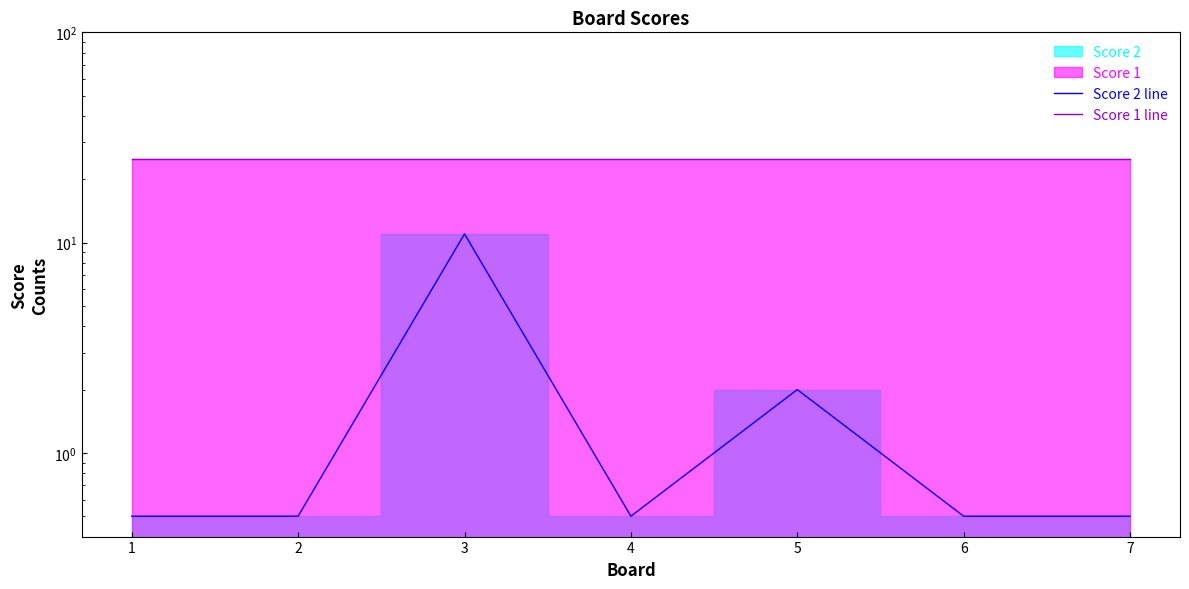

True or false: Score 2 line and Score 1 line intersect in this chart.

False